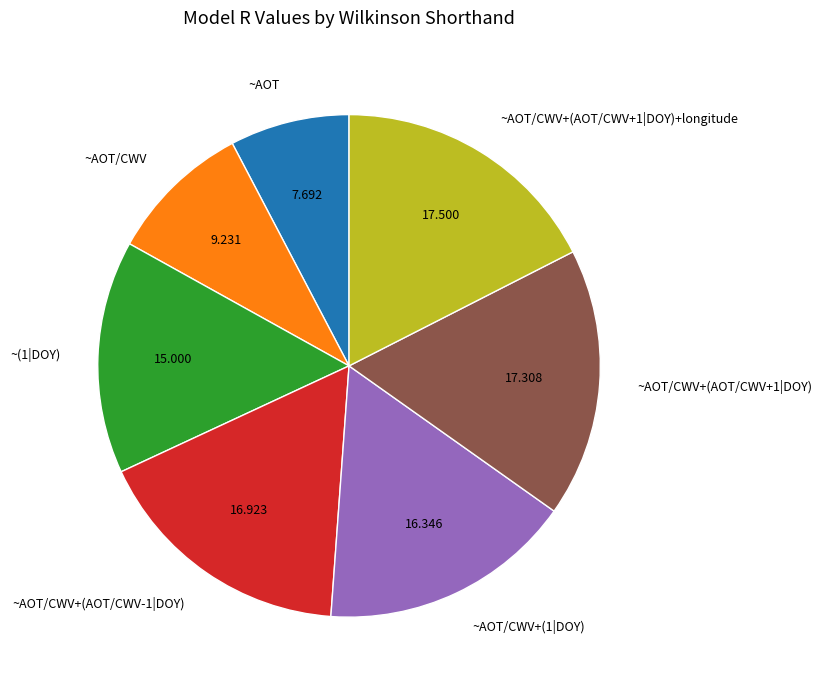

How many segments does this pie chart have?

7